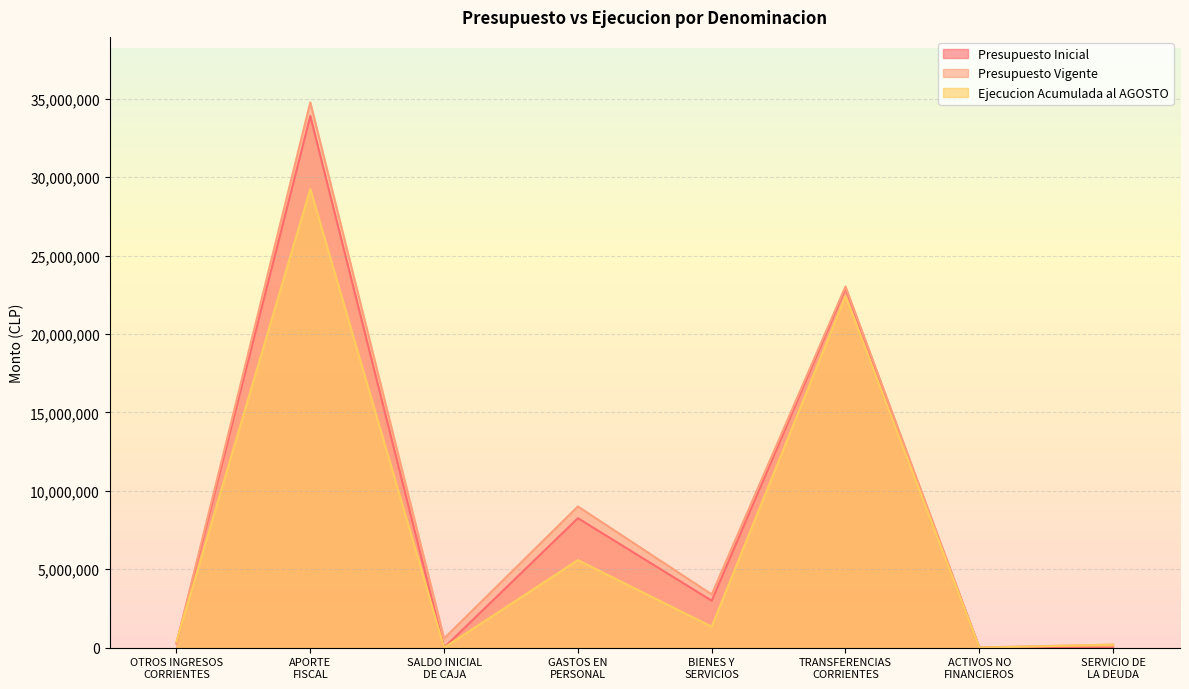

How many lines are shown in the chart?

3